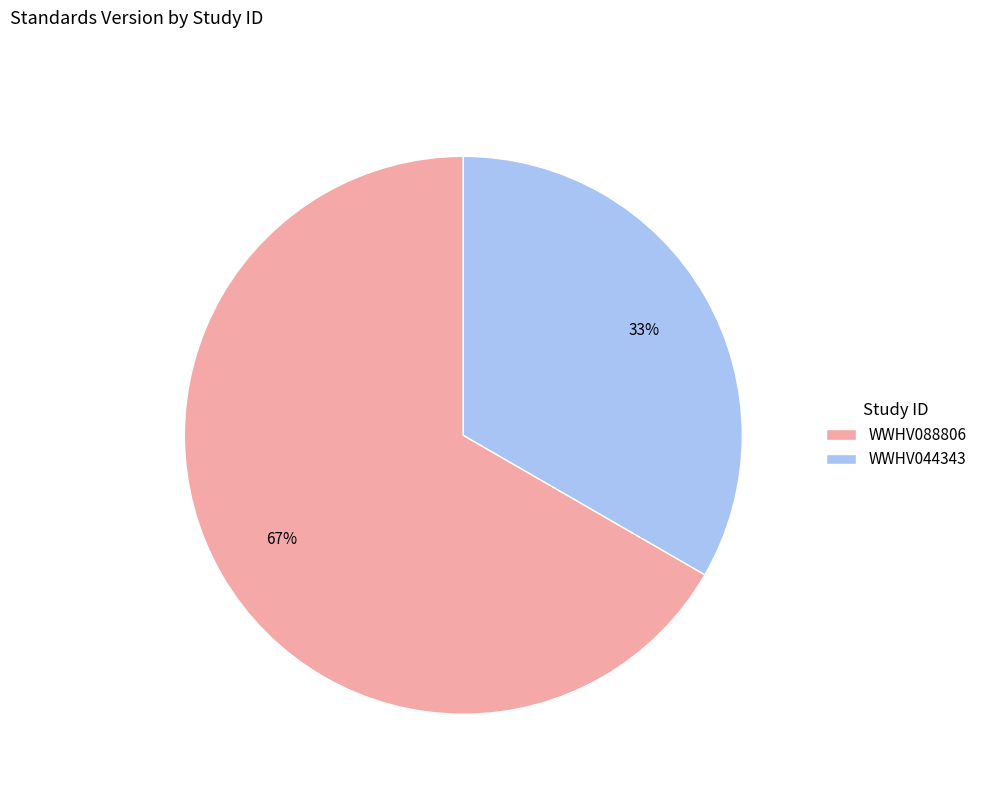

To the nearest percent, what is the combined percentage of WWHV044343 and WWHV088806?

100%